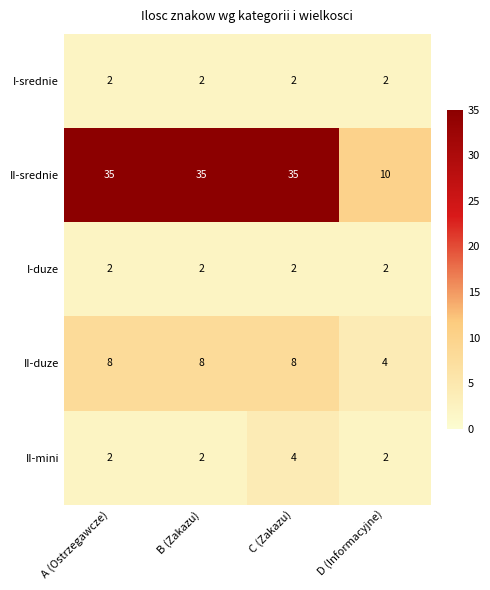

Count the number of categories in the chart.

4